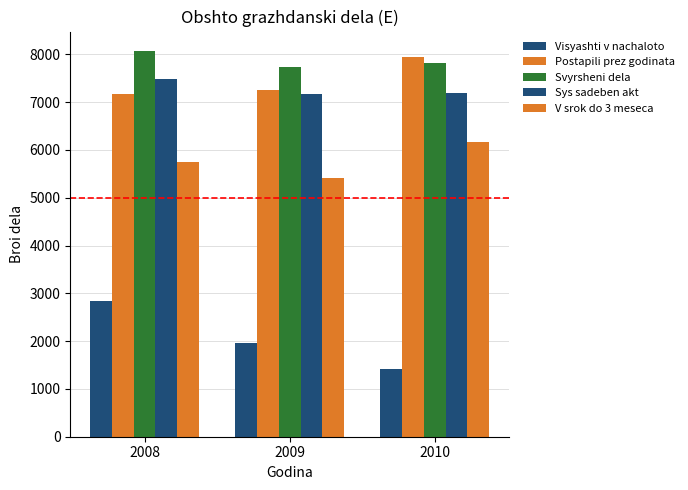

What value does the Postapili prez godinata series have at 2008?

7162